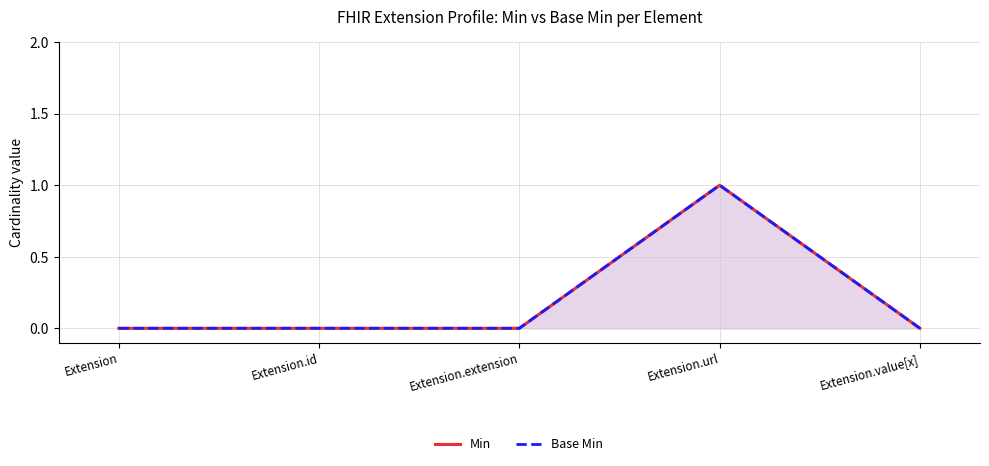

Reading left to right, extract all data points from this chart.

Min: 0	0	0	1	0
Base Min: 0	0	0	1	0